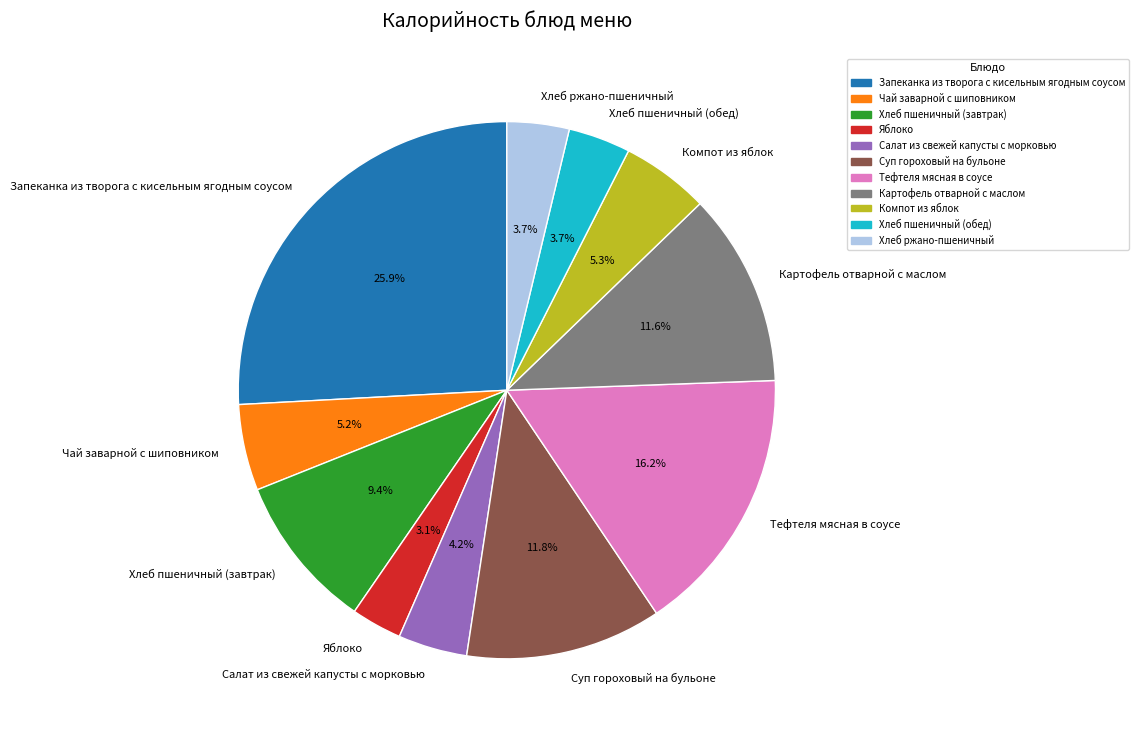

Count the number of slices in the pie.

11